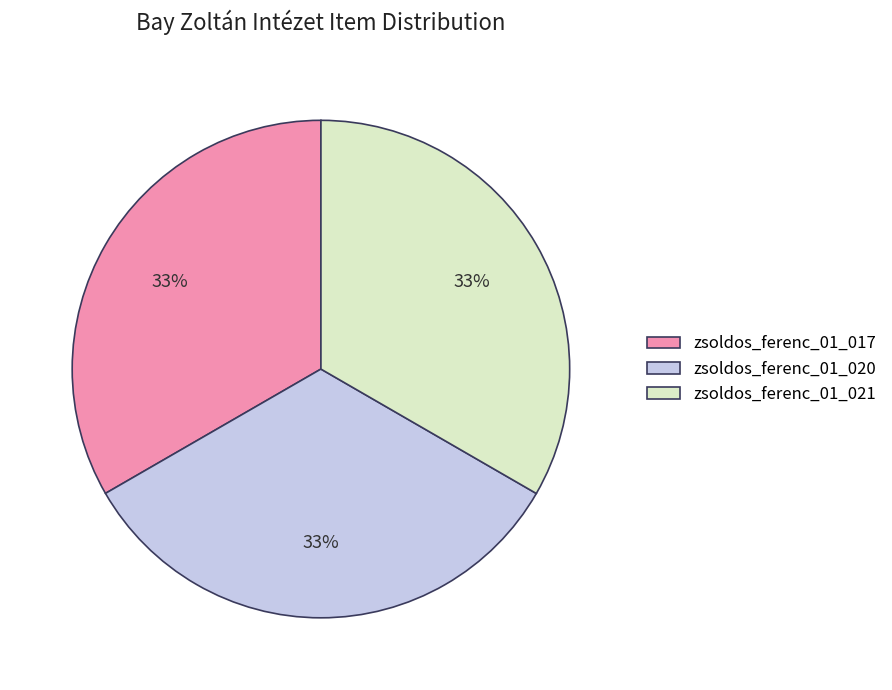

To the nearest percent, what percentage of the pie is zsoldos_ferenc_01_021?

33%